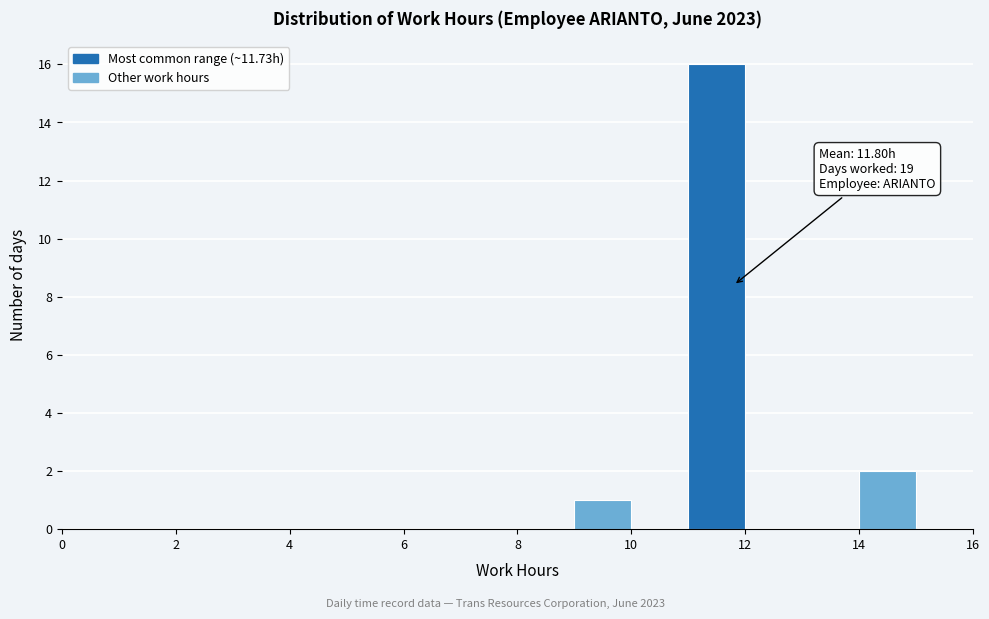

Over which range of the x-axis is the bar tallest?

11 to 12